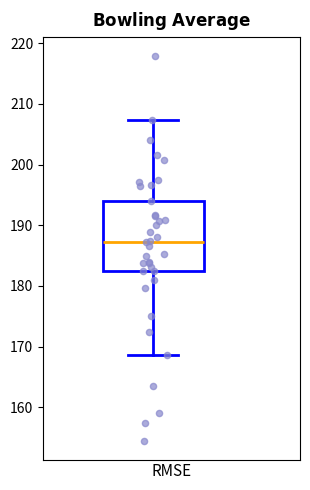

Transcribe this box plot: give where the median line is, the range the box spans, and where the two whiskers end, as read against the y-axis. The values are not printed on the chart, so give them approximately, as read against the axis.

median 187, box 182 to 194, whiskers 169 to 207